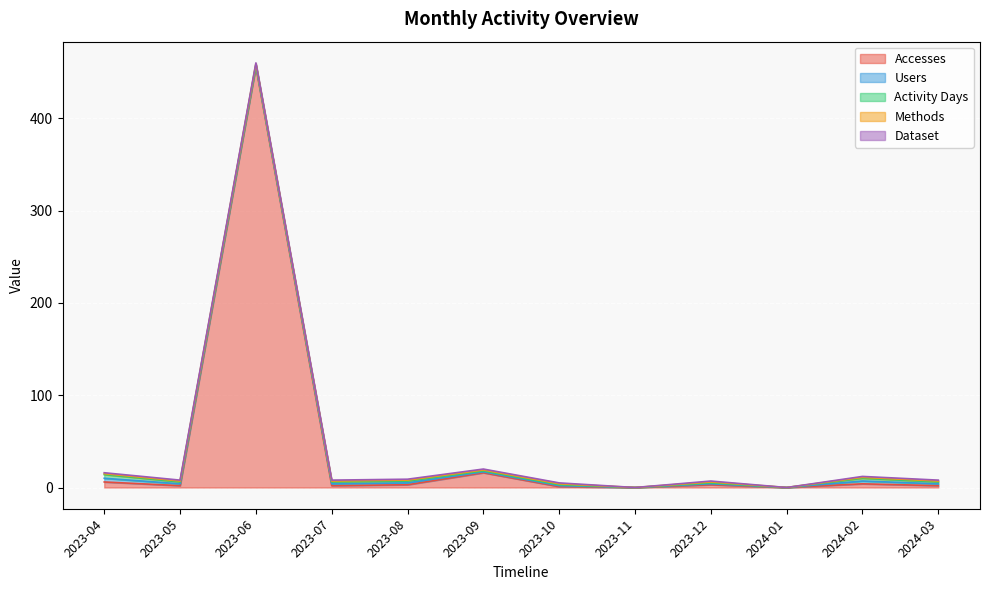

What is the difference between the maximum and minimum values in the Activity Days series?

4